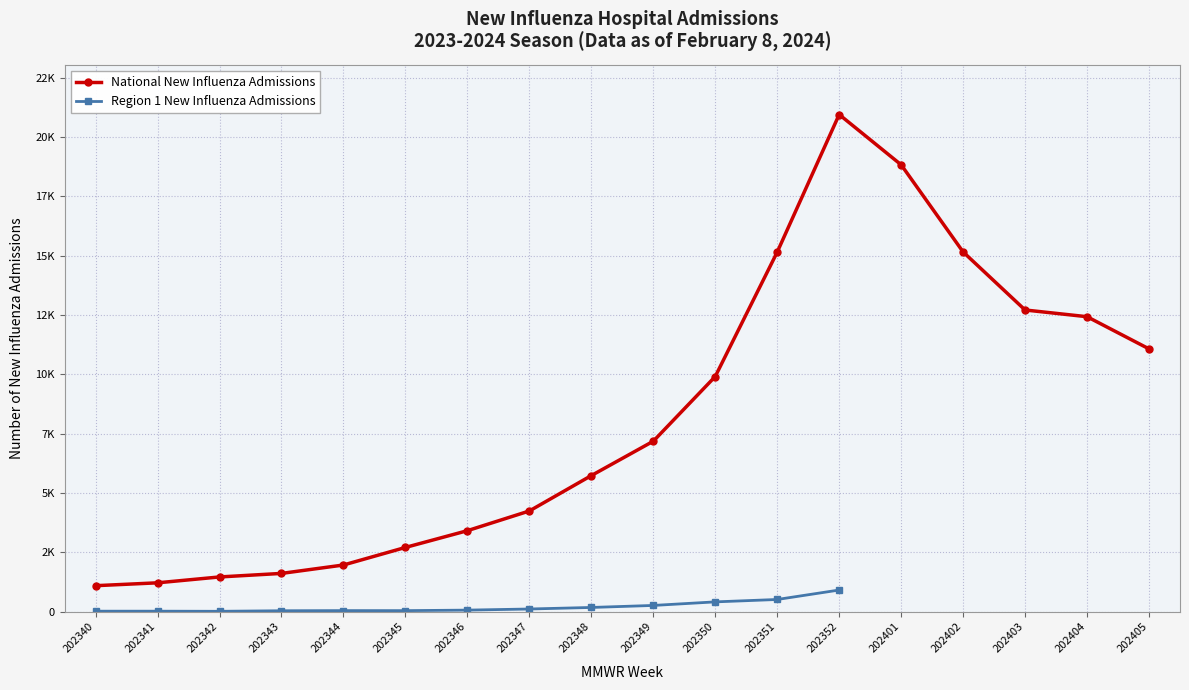

Which has a higher value, 202403 or 202401?

202401